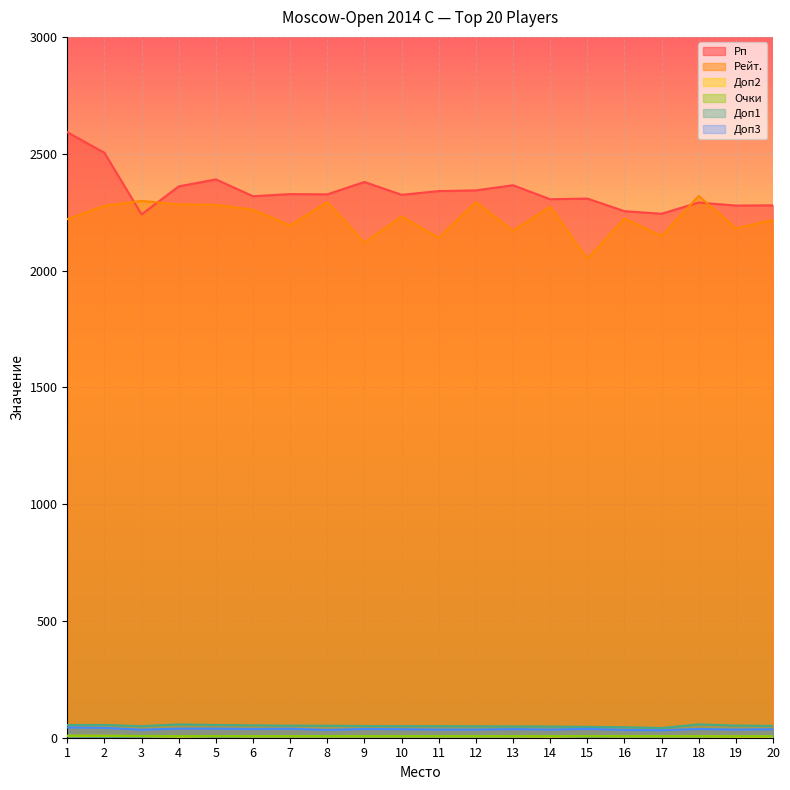

Which series has the largest total across all categories?

Рп